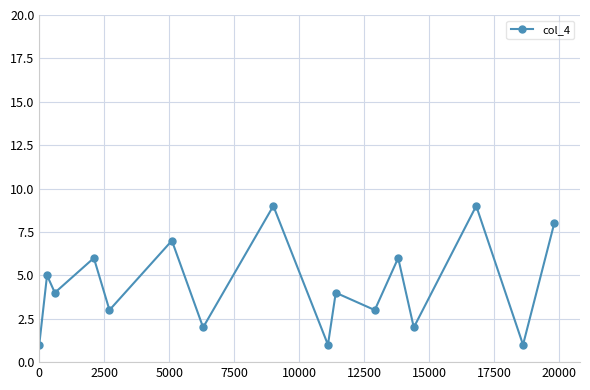

Reading left to right, what are all the values shown in this chart?

1	5	4	6	3	7	2	9	1	4	3	6	2	9	1	8